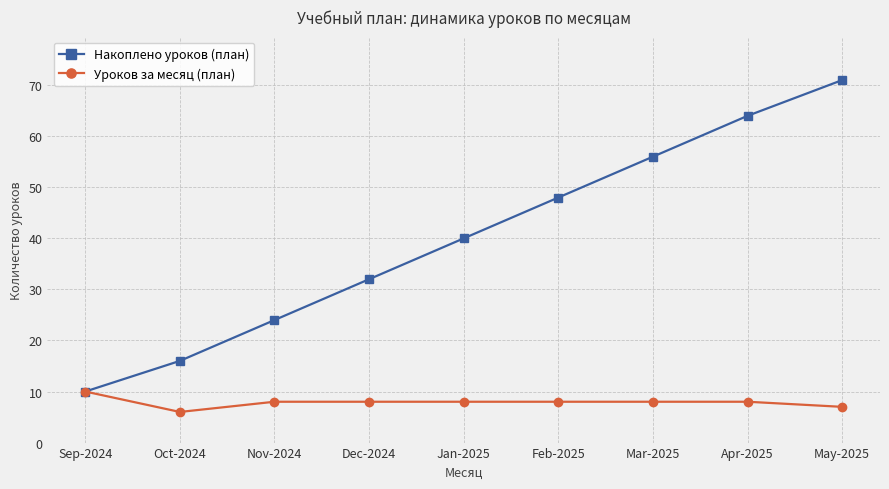

Reading left to right, transcribe all the data shown in this chart.

Накоплено уроков (план): 10	16	24	32	40	48	56	64	71
Уроков за месяц (план): 10	6	8	8	8	8	8	8	7